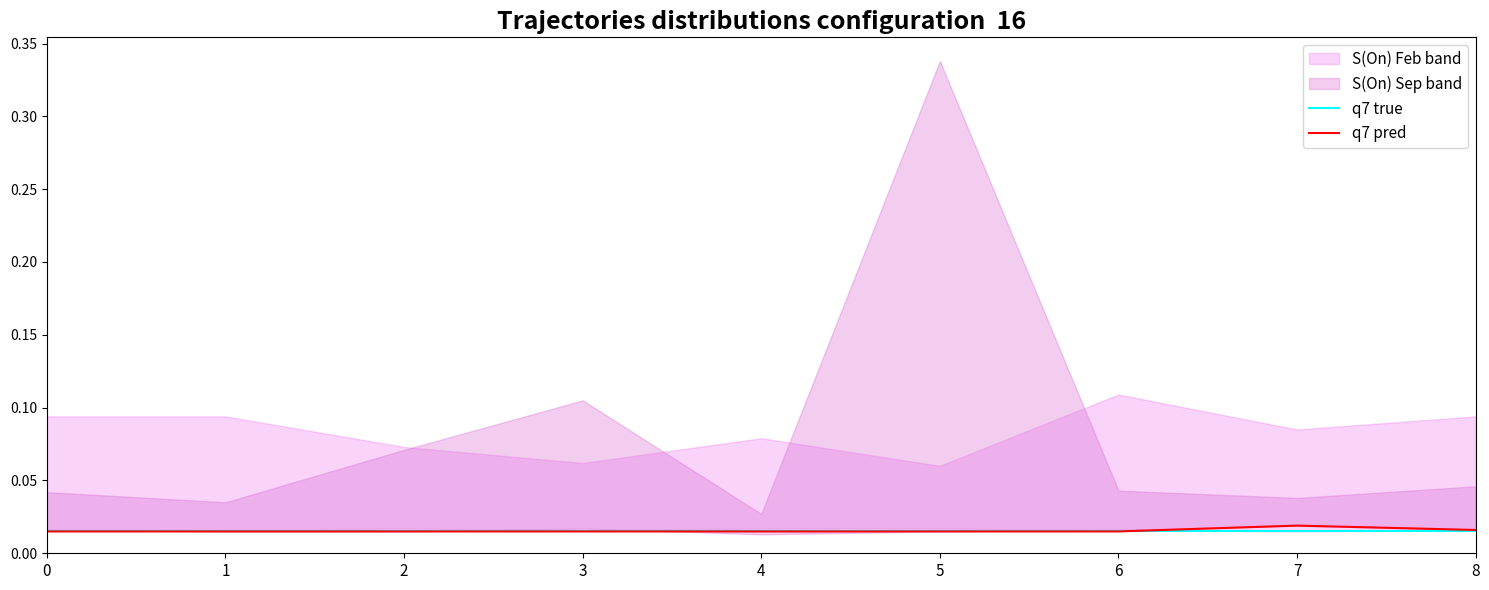

The value of q7 pred at 2 is 0.0. True or false?

True